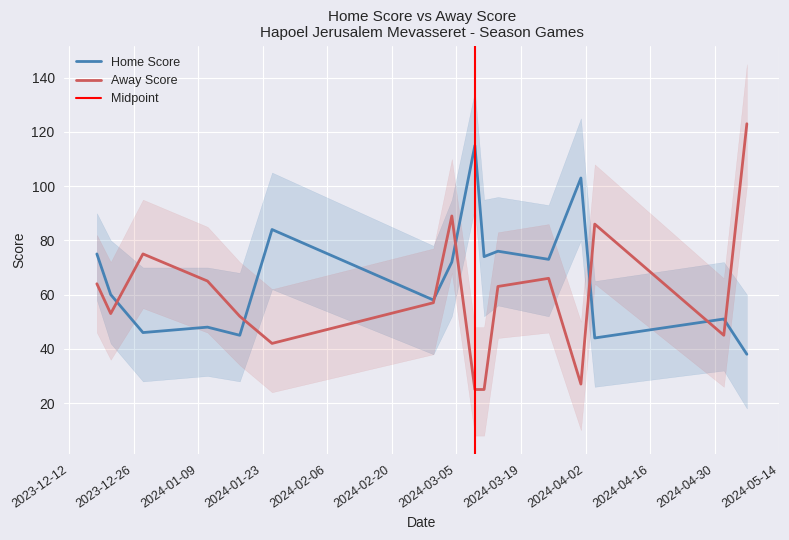

Rank the series by their maximum value, from highest to lowest.

Away Score, Home Score